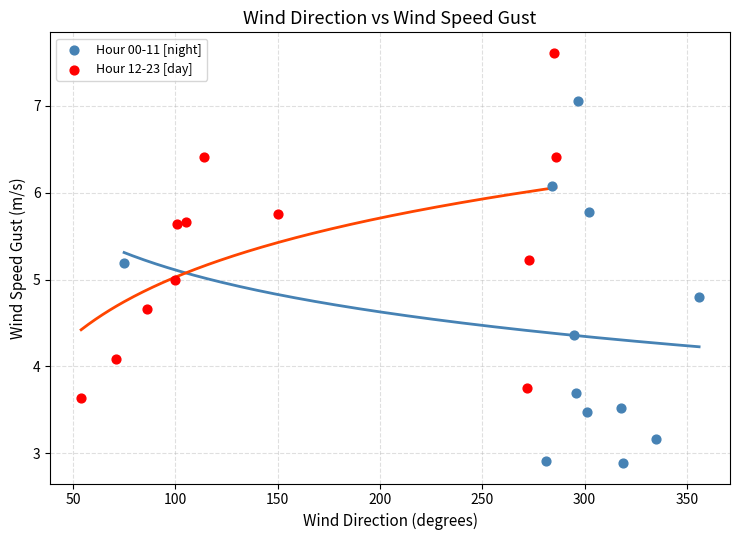

Which series reaches the minimum Y coordinate?

Hour 00-11 [night]